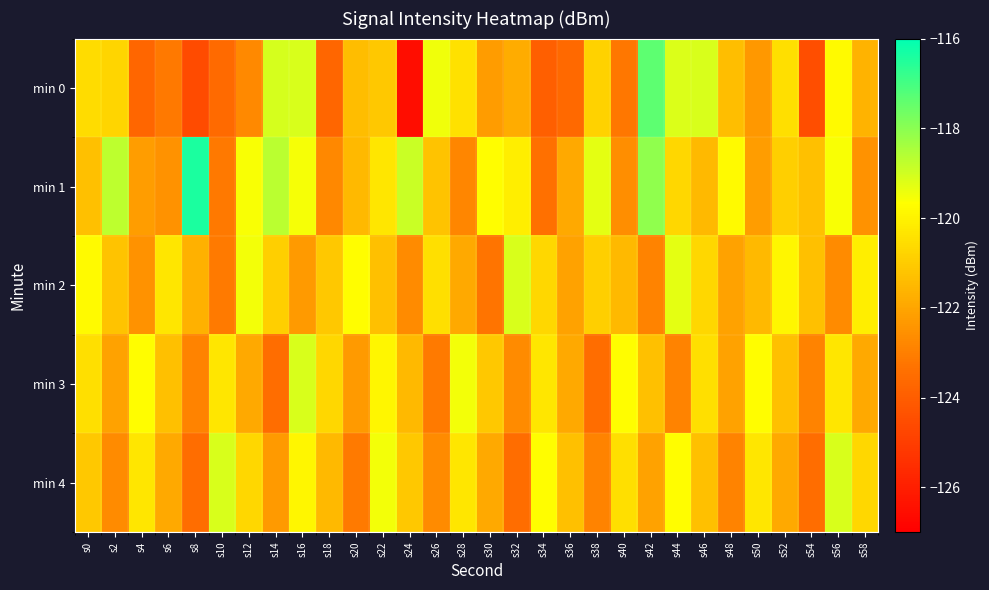

Which series has the largest range (max minus min)?

min 0